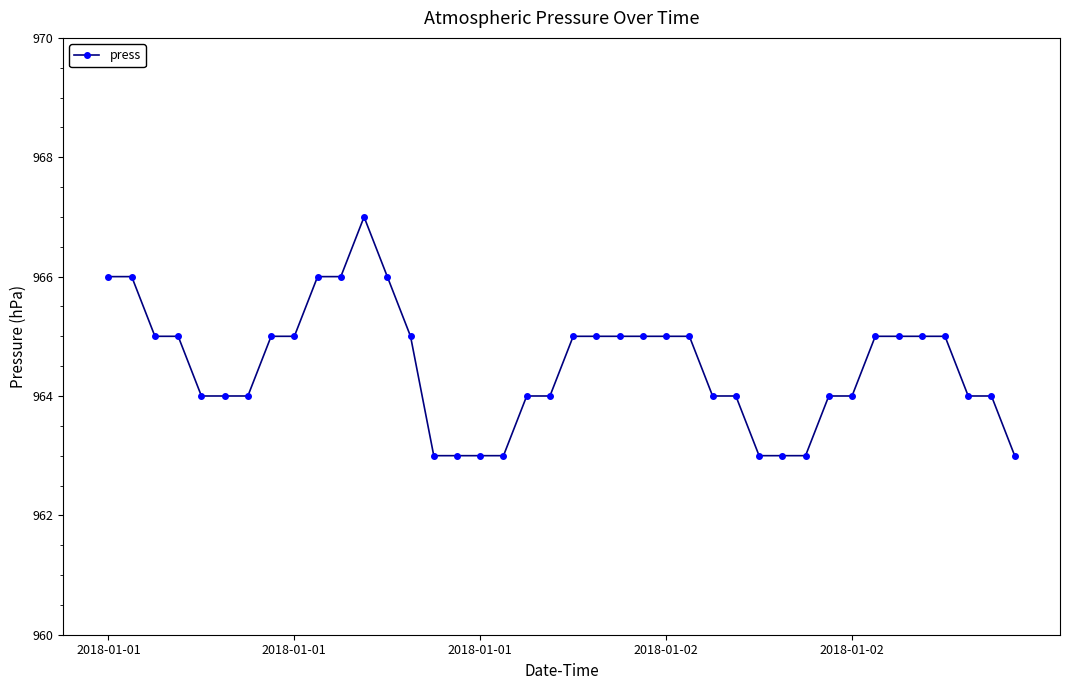

What is the greatest value displayed?

967